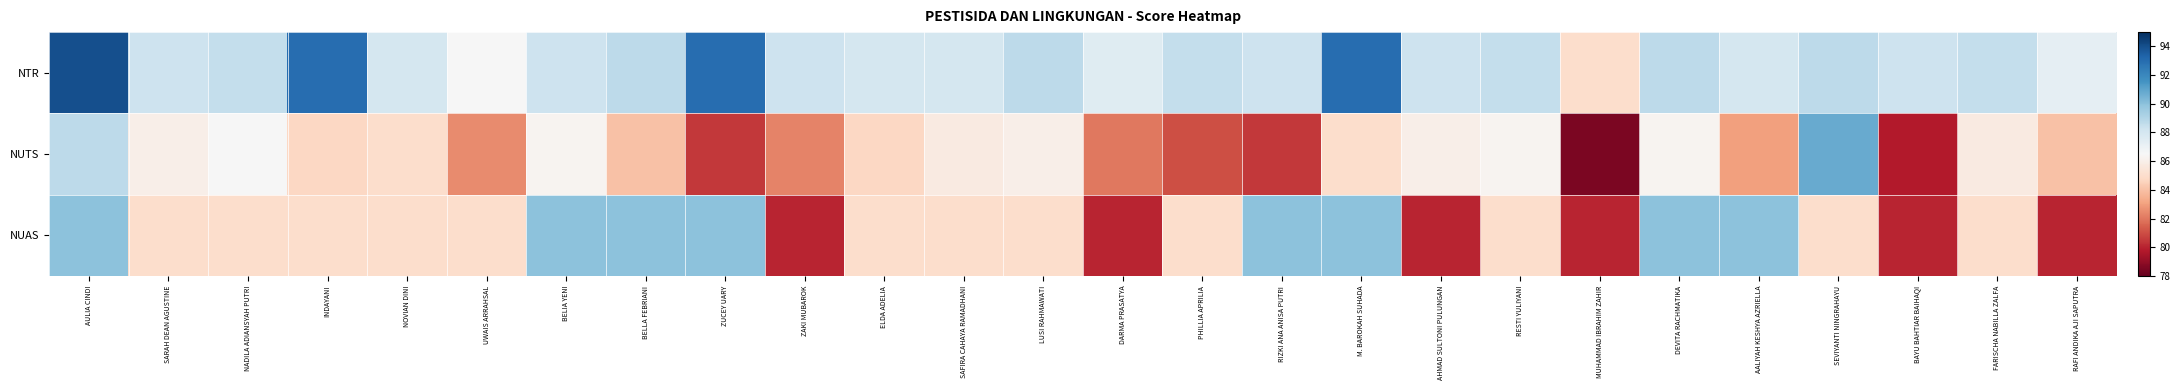

Reading right to left, list all the values displayed in this chart.

NTR: RAFI ANDIKA AJI SAPUTRA=87.2	FARISCHA NABILLA ZALFA=88.5	BAYU BAHTIAR BAIHAQI=88.2	SEVIYANTI NINGRAHAYU=88.8	AALIYAH KESHYA AZRIELLA=88.0	DEVITA RACHMATIKA=88.8	MUHAMMAD IBRAHIM ZAHIR=85.0	RESTI YULIYANI=88.5	AHMAD SULTONI PULUNGAN=88.2	M. BAROKAH SUHADA=93.0	RIZKI ANA ANISA PUTRI=88.2	PHILLIA APRILIA=88.5	DARMA PRASATYA=87.5	LUSI RAHMAWATI=88.8	SAFIRA CAHAYA RAMADHANI=88.0	ELDA ADELIA=88.0	ZAKI MUBAROK=88.2	ZUCEY UARY=93.0	BELLA FEBRIANI=88.8	BELIA YENI=88.2	UWAIS ARRAHSAL=86.5	NOVIAN DINI=88.0	INDAYANI=93.0	NADILA ADIANSYAH PUTRI=88.5	SARAH DEAN AGUSTINE=88.2	AULIA CINDI=94.0
NUTS: RAFI ANDIKA AJI SAPUTRA=84.0	FARISCHA NABILLA ZALFA=85.8	BAYU BAHTIAR BAIHAQI=79.8	SEVIYANTI NINGRAHAYU=90.8	AALIYAH KESHYA AZRIELLA=83.0	DEVITA RACHMATIKA=86.2	MUHAMMAD IBRAHIM ZAHIR=78.5	RESTI YULIYANI=86.2	AHMAD SULTONI PULUNGAN=86.0	M. BAROKAH SUHADA=85.0	RIZKI ANA ANISA PUTRI=80.5	PHILLIA APRILIA=81.0	DARMA PRASATYA=82.0	LUSI RAHMAWATI=86.0	SAFIRA CAHAYA RAMADHANI=85.8	ELDA ADELIA=84.8	ZAKI MUBAROK=82.2	ZUCEY UARY=80.5	BELLA FEBRIANI=84.0	BELIA YENI=86.2	UWAIS ARRAHSAL=82.5	NOVIAN DINI=85.0	INDAYANI=84.8	NADILA ADIANSYAH PUTRI=86.5	SARAH DEAN AGUSTINE=86.0	AULIA CINDI=88.8
NUAS: RAFI ANDIKA AJI SAPUTRA=80.0	FARISCHA NABILLA ZALFA=85.0	BAYU BAHTIAR BAIHAQI=80.0	SEVIYANTI NINGRAHAYU=85.0	AALIYAH KESHYA AZRIELLA=90.0	DEVITA RACHMATIKA=90.0	MUHAMMAD IBRAHIM ZAHIR=80.0	RESTI YULIYANI=85.0	AHMAD SULTONI PULUNGAN=80.0	M. BAROKAH SUHADA=90.0	RIZKI ANA ANISA PUTRI=90.0	PHILLIA APRILIA=85.0	DARMA PRASATYA=80.0	LUSI RAHMAWATI=85.0	SAFIRA CAHAYA RAMADHANI=85.0	ELDA ADELIA=85.0	ZAKI MUBAROK=80.0	ZUCEY UARY=90.0	BELLA FEBRIANI=90.0	BELIA YENI=90.0	UWAIS ARRAHSAL=85.0	NOVIAN DINI=85.0	INDAYANI=85.0	NADILA ADIANSYAH PUTRI=85.0	SARAH DEAN AGUSTINE=85.0	AULIA CINDI=90.0